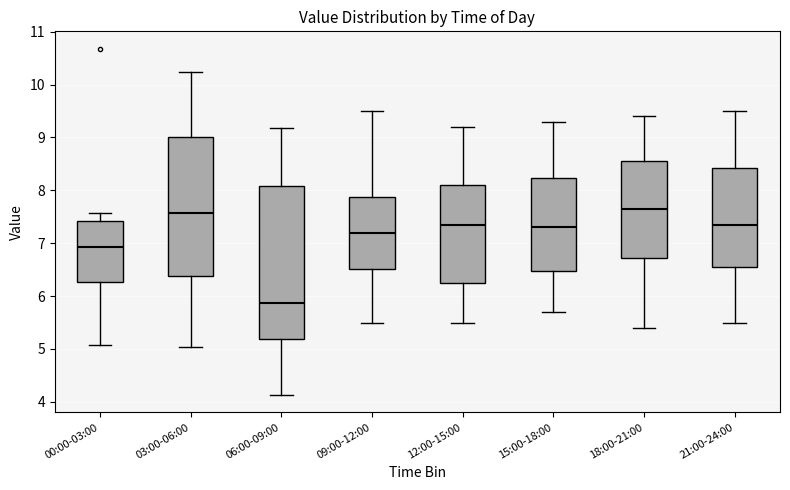

Reading left to right, read every box against the y-axis: the position of its median line, the range the box covers, and the ends of its whiskers. The values are not printed on the chart, so give them approximately, as read against the axis.

00:00-03:00: median 6.9, box 6.3 to 7.4, whiskers 5.1 to 7.6
03:00-06:00: median 7.6, box 6.4 to 9.0, whiskers 5.0 to 10.2
06:00-09:00: median 5.9, box 5.2 to 8.1, whiskers 4.1 to 9.2
09:00-12:00: median 7.2, box 6.5 to 7.9, whiskers 5.5 to 9.5
12:00-15:00: median 7.4, box 6.3 to 8.1, whiskers 5.5 to 9.2
15:00-18:00: median 7.3, box 6.5 to 8.2, whiskers 5.7 to 9.3
18:00-21:00: median 7.7, box 6.7 to 8.6, whiskers 5.4 to 9.4
21:00-24:00: median 7.4, box 6.6 to 8.4, whiskers 5.5 to 9.5